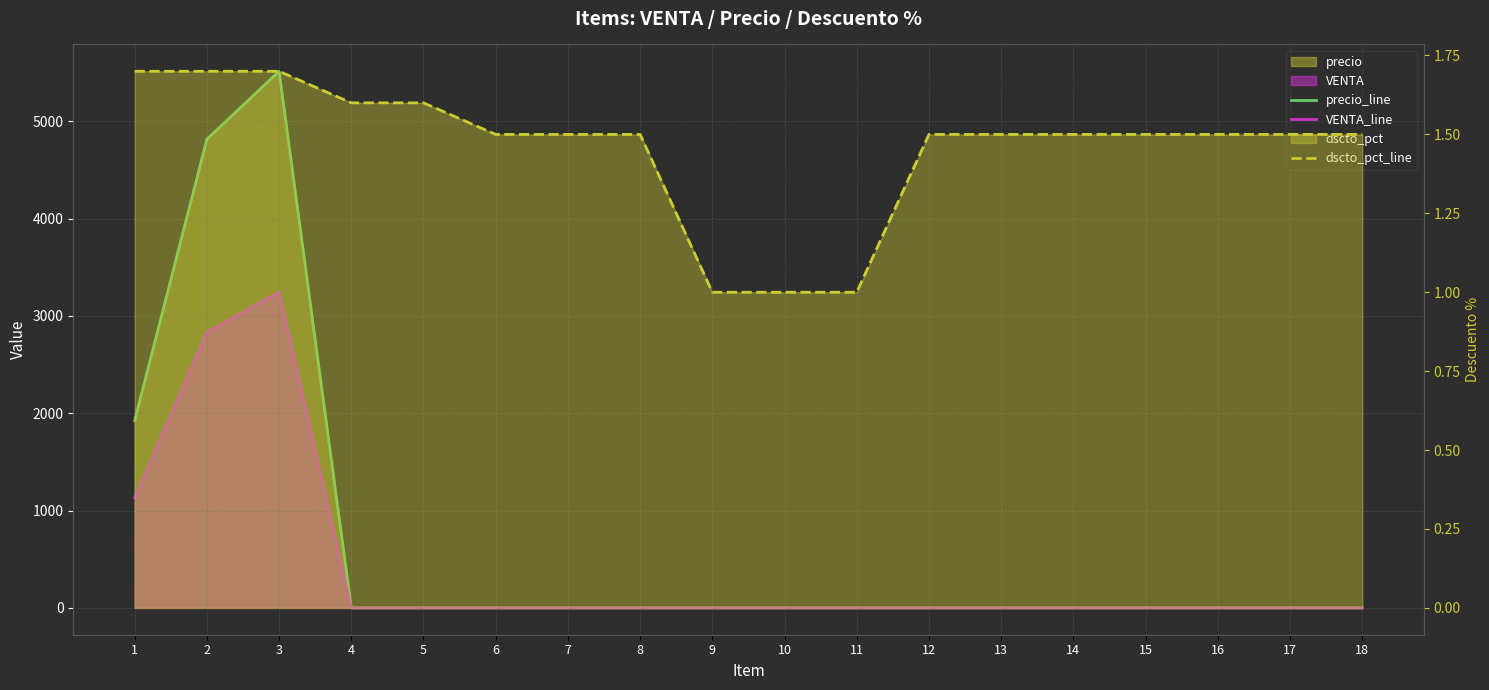

What is the difference between the highest and lowest values at 16?

1.5